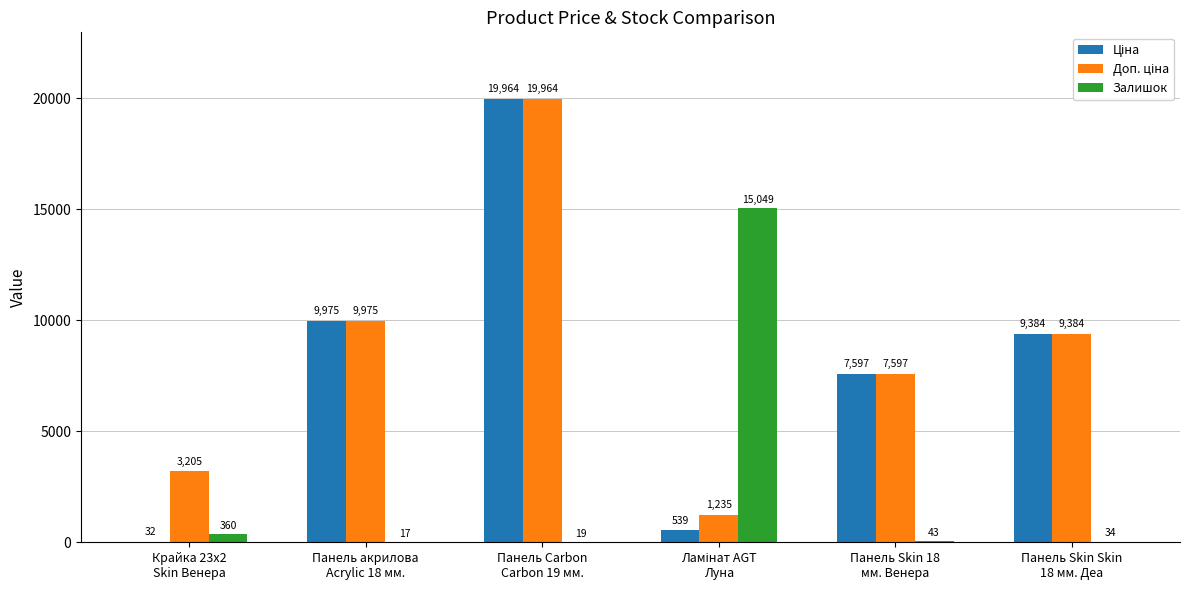

What is the maximum value shown in the chart?

19964.2